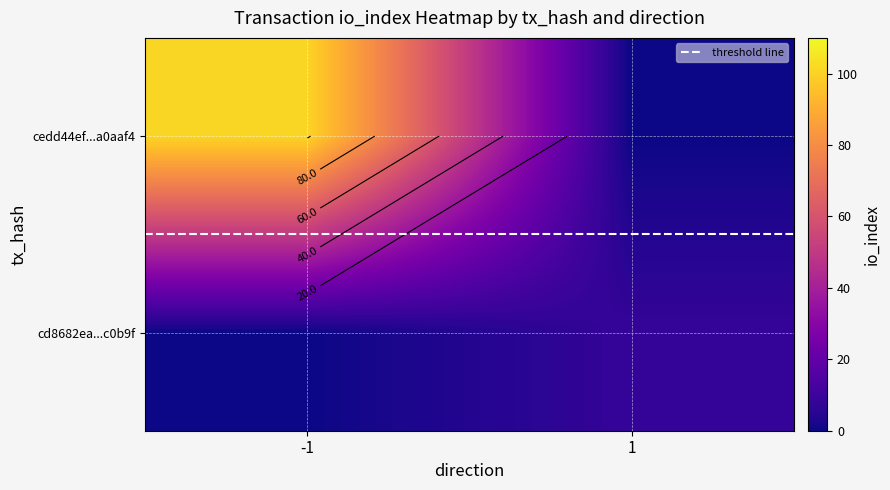

What is the difference between the cd8682ea...c0b9f values at -1 and 1?

8.0